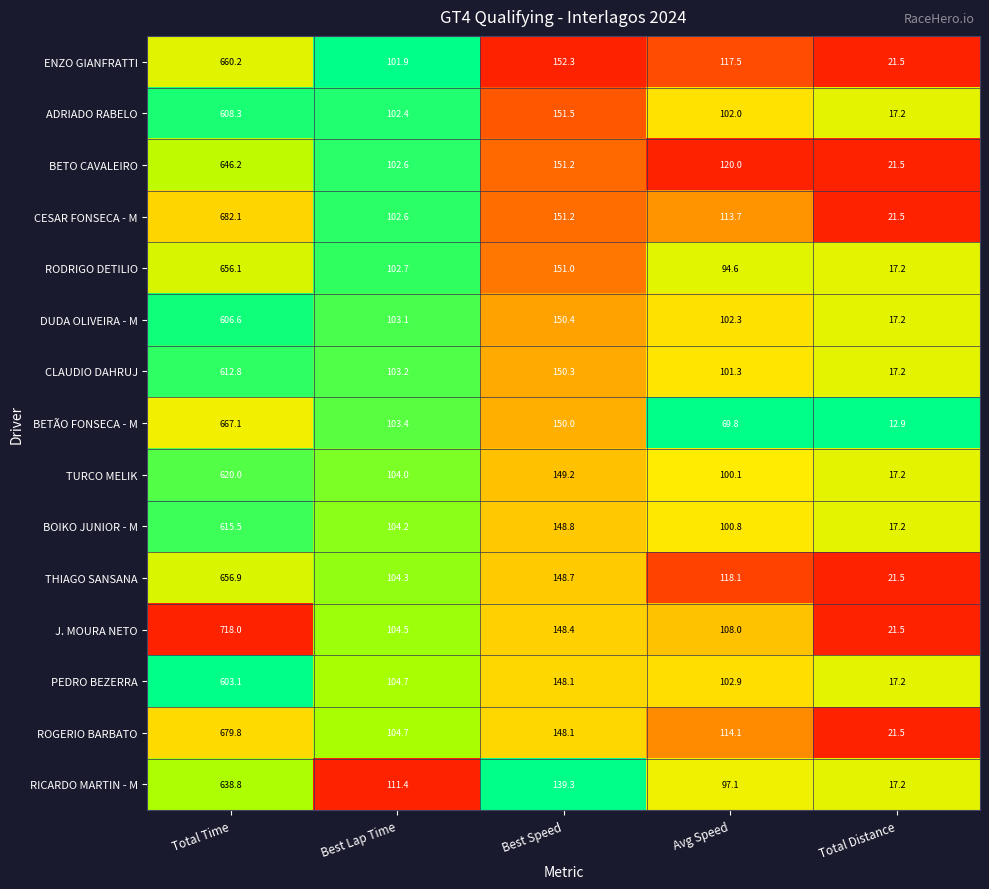

What is the difference between the maximum and minimum values in the ENZO GIANFRATTI series?

638.7